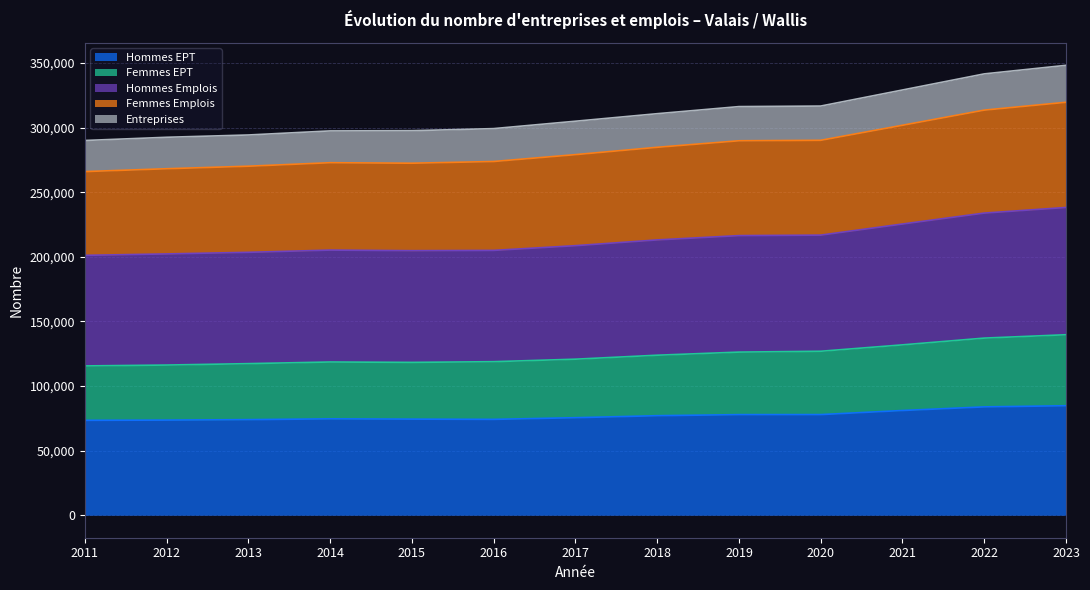

What is the lowest value of the Hommes EPT series?

73438